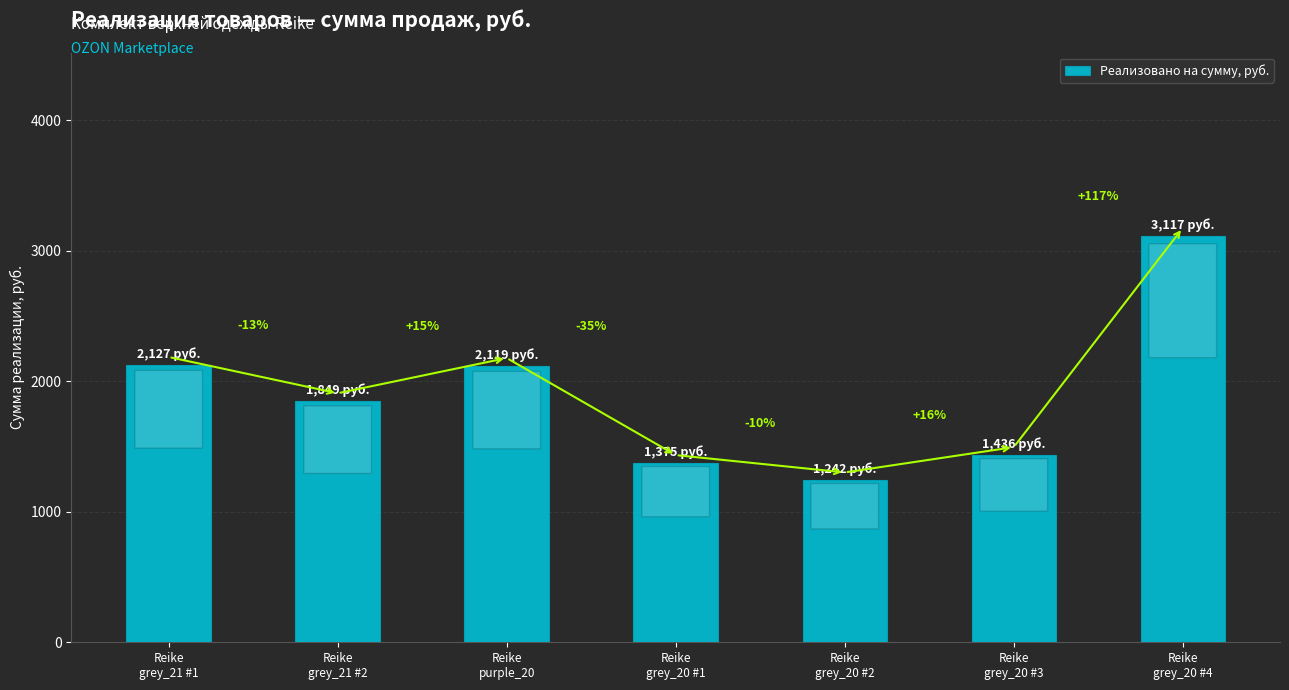

Reading left to right, transcribe all the data shown in this chart.

2127.0	1849.0	2119.0	1375.0	1242.0	1436.0	3117.0